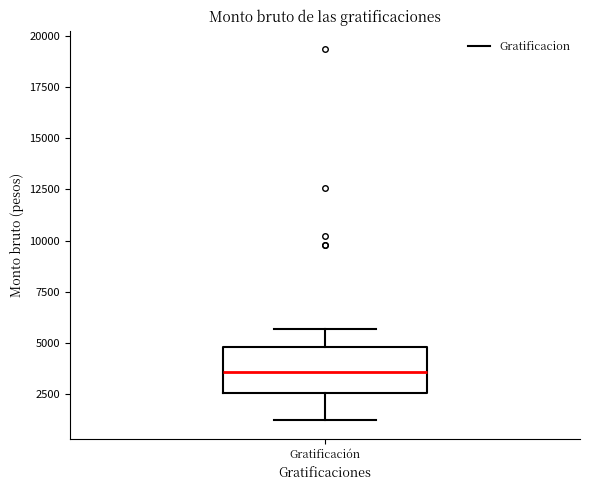

Read this box plot against the y-axis: the position of the median line, the range covered by the box, and the ends of both whiskers. The values are not printed on the chart, so give them approximately, as read against the axis.

median 3500, box 2500 to 5000, whiskers 1000 to 5500